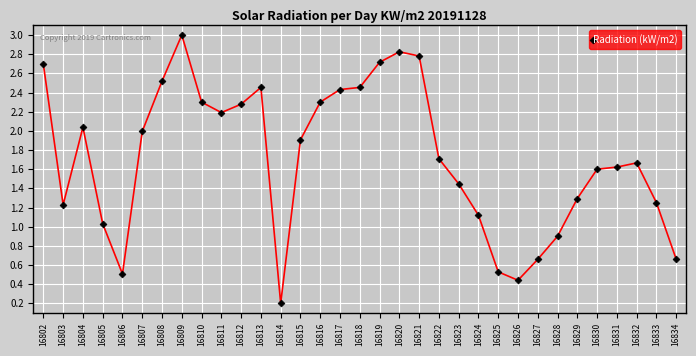

Where does the data first go above 1?

16802